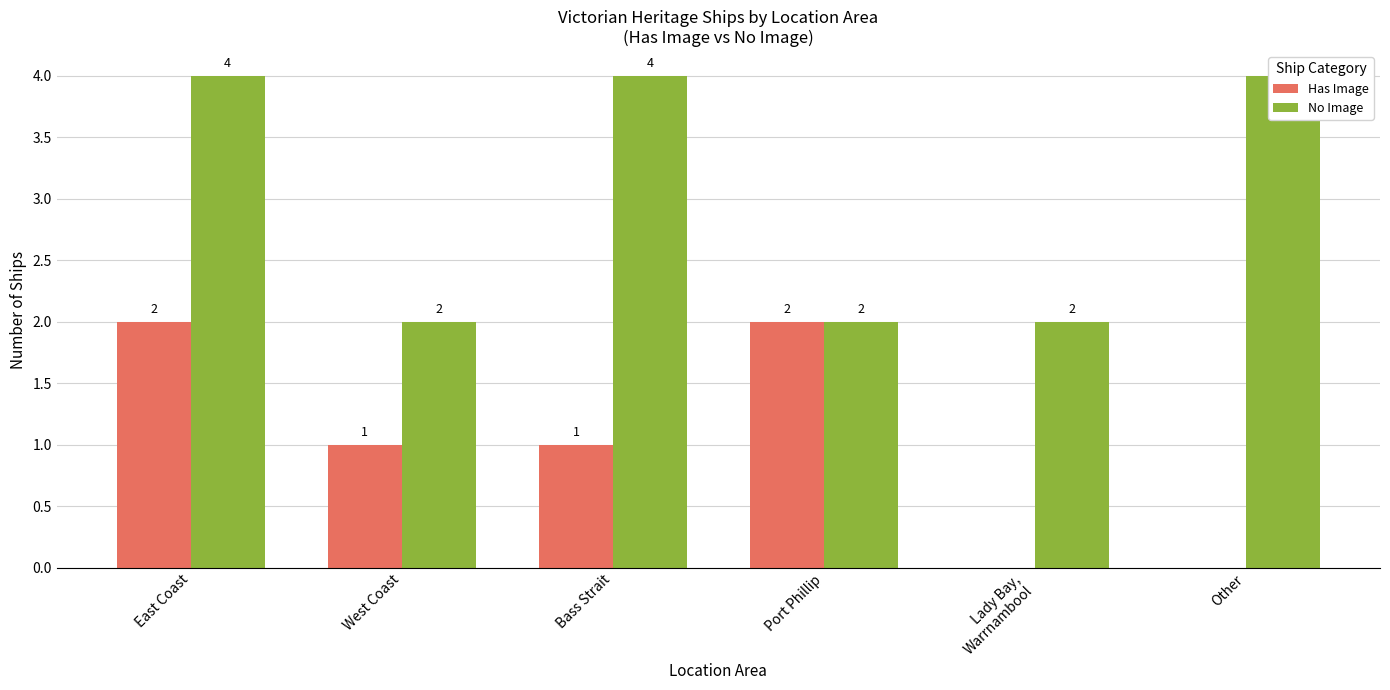

Between Other and West Coast, which is larger?

West Coast